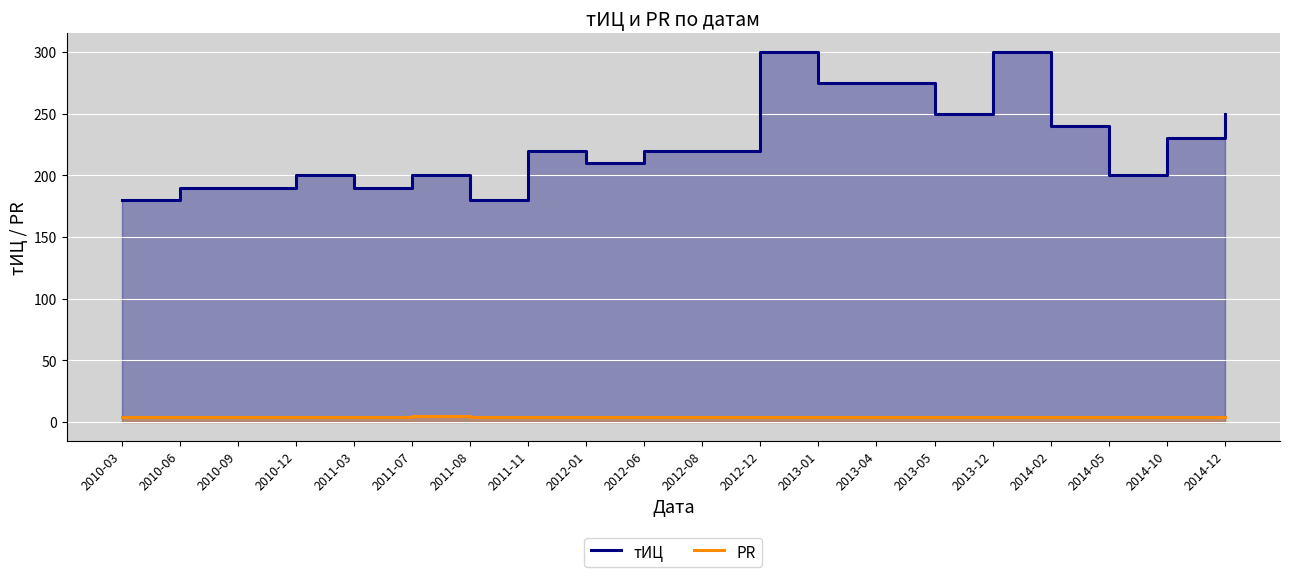

Is the value of PR at 2013-12 greater than the value of тИЦ at 2013-01?

No